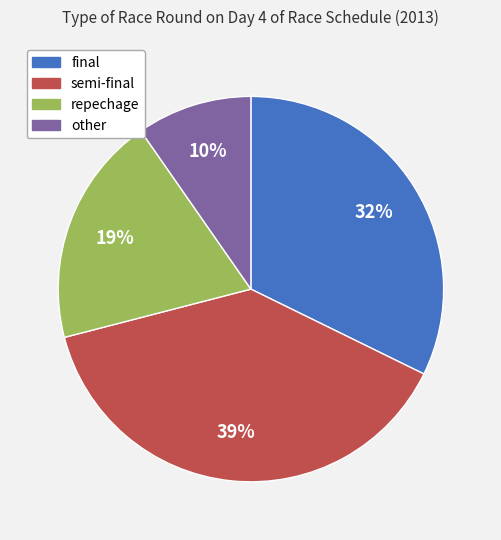

Combined, do final and repechage account for over 50%?

Yes